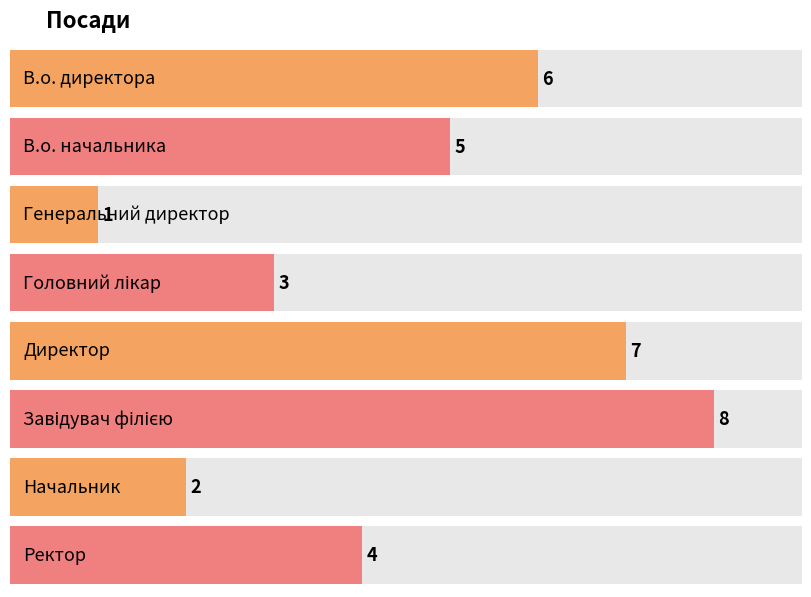

Which label corresponds to the largest value in the chart?

Завідувач філією